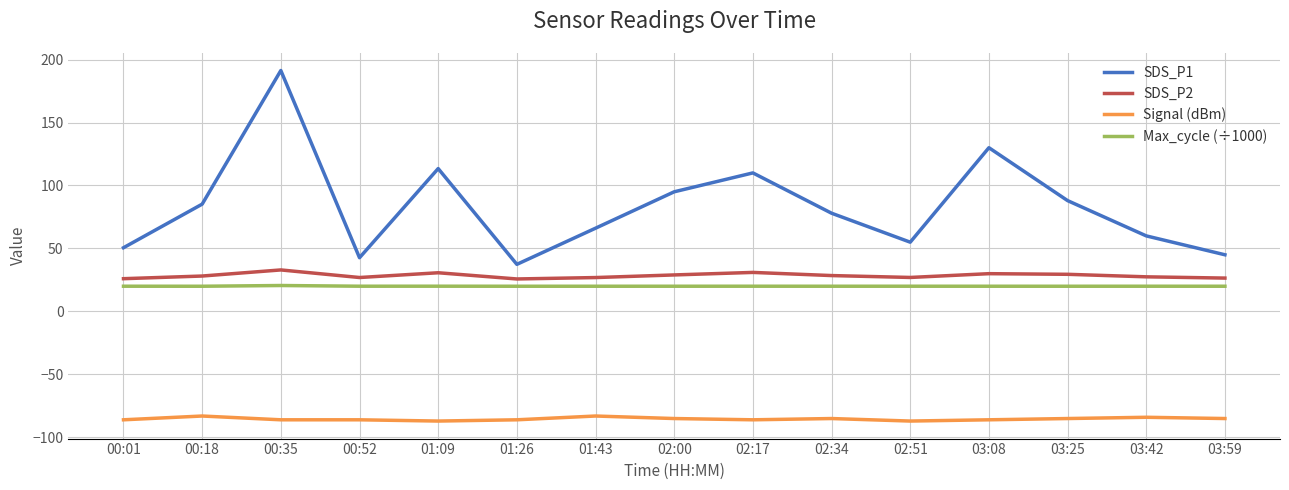

What is the total value across all series at 01:26?

-2.8